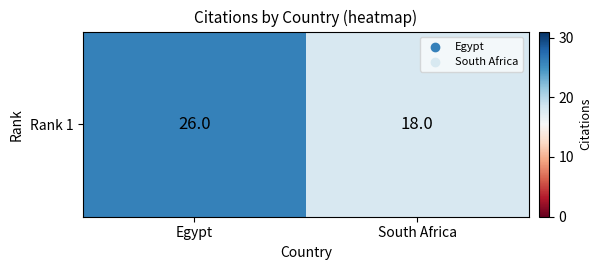

Reading right to left, list all the values displayed in this chart.

18	26